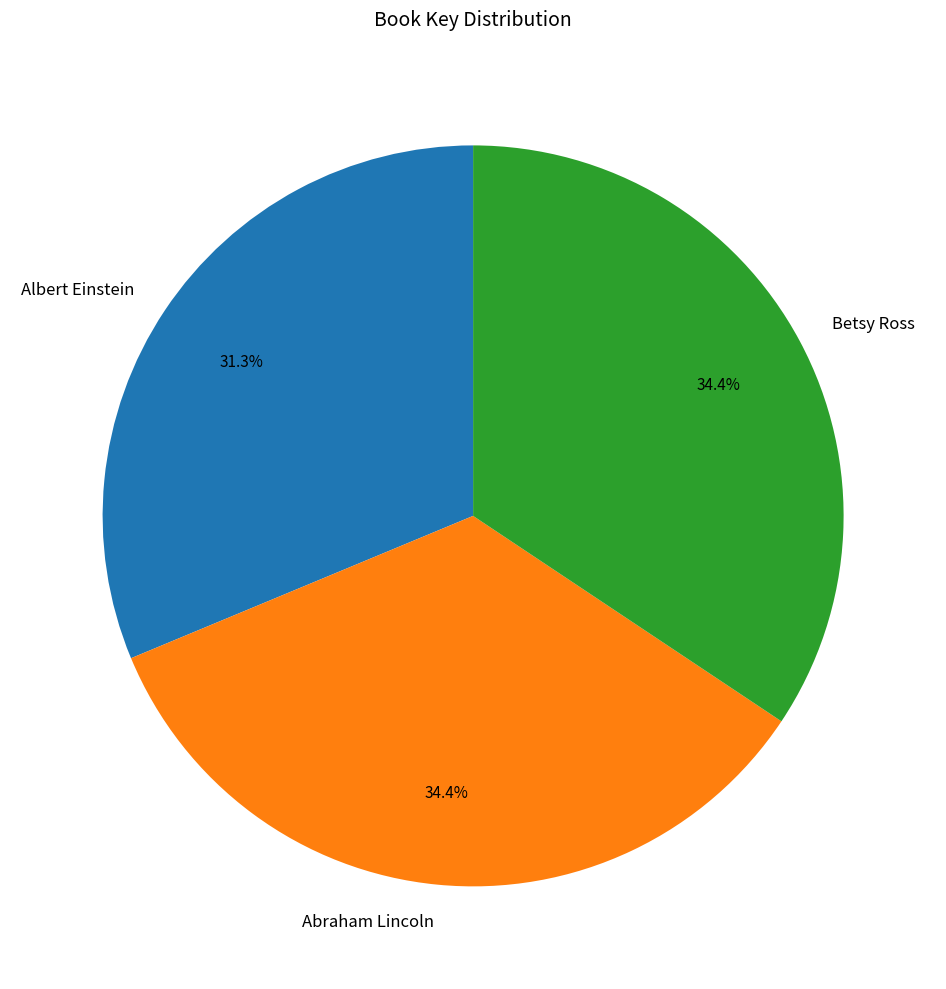

To the nearest percent, what is the difference between the largest and smallest slice percentages?

3%